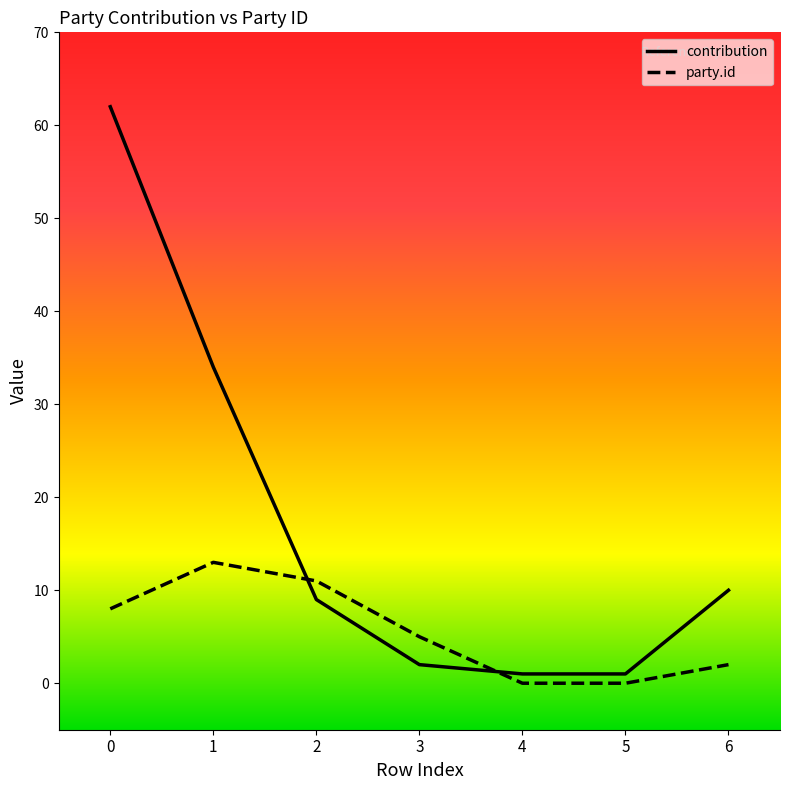

How many lines are shown in the chart?

2